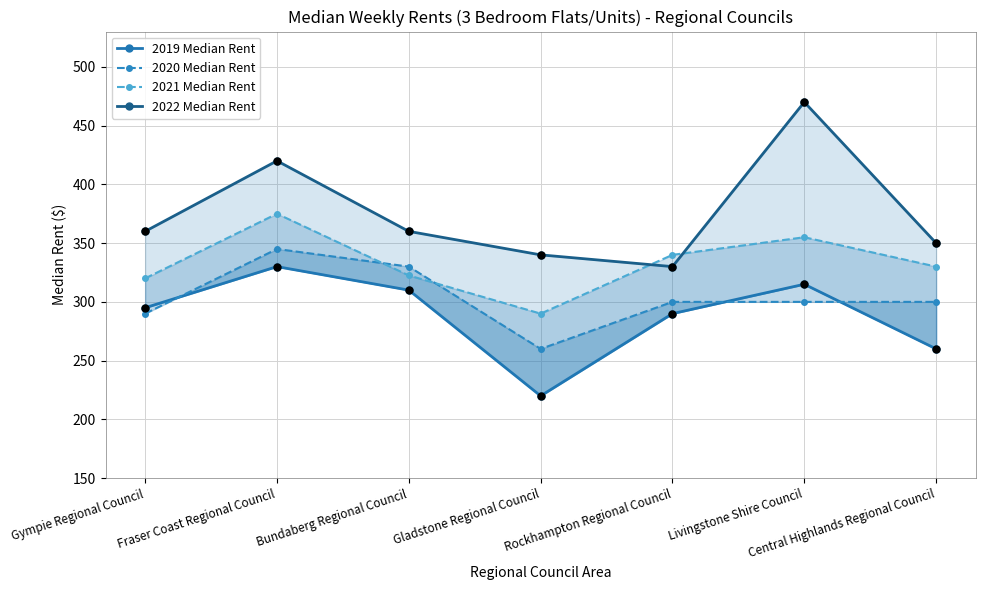

Which series has the largest total across all categories?

2022 Median Rent